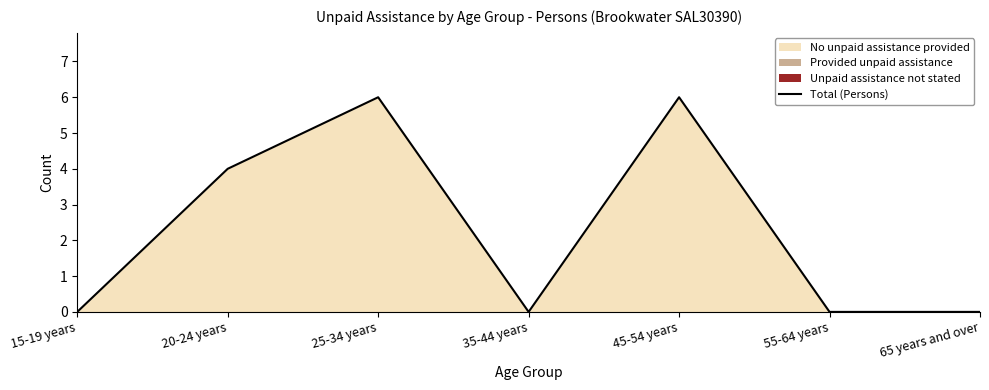

The chart shows a value of 2 at 15-19 years. True or false?

False